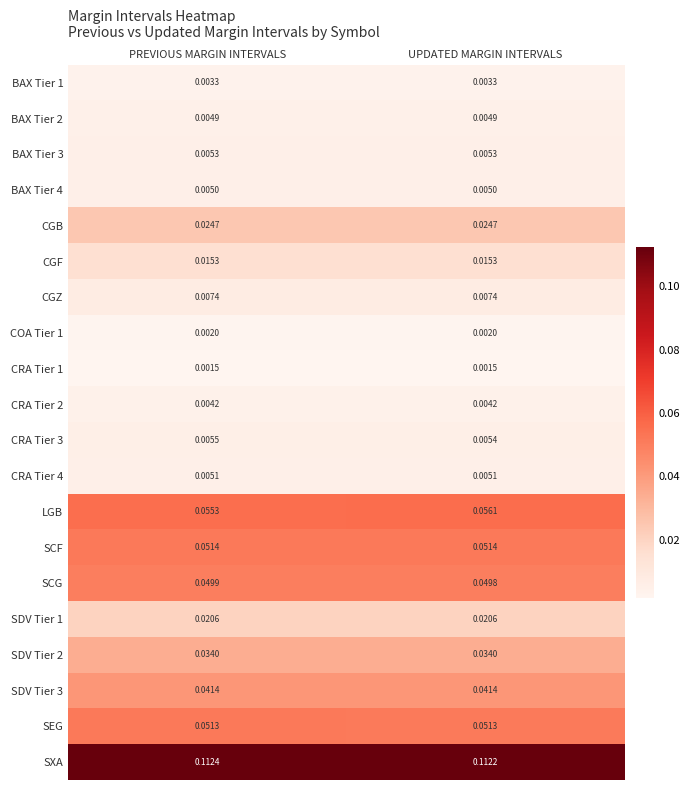

Which series changed the most between PREVIOUS MARGIN INTERVALS and UPDATED MARGIN INTERVALS?

LGB